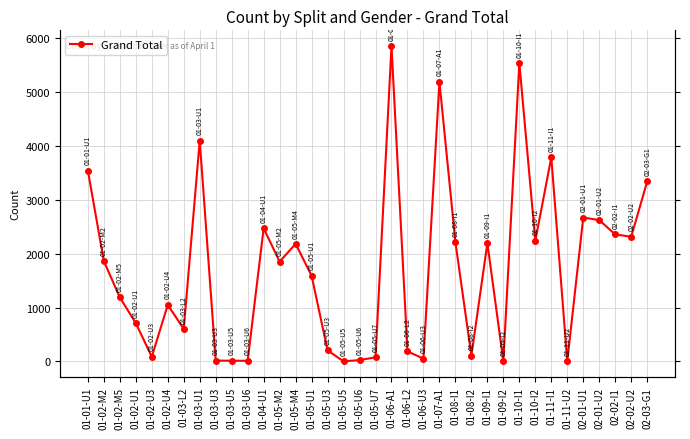

Is it true that the value at 01-05-U7 is 53?

False